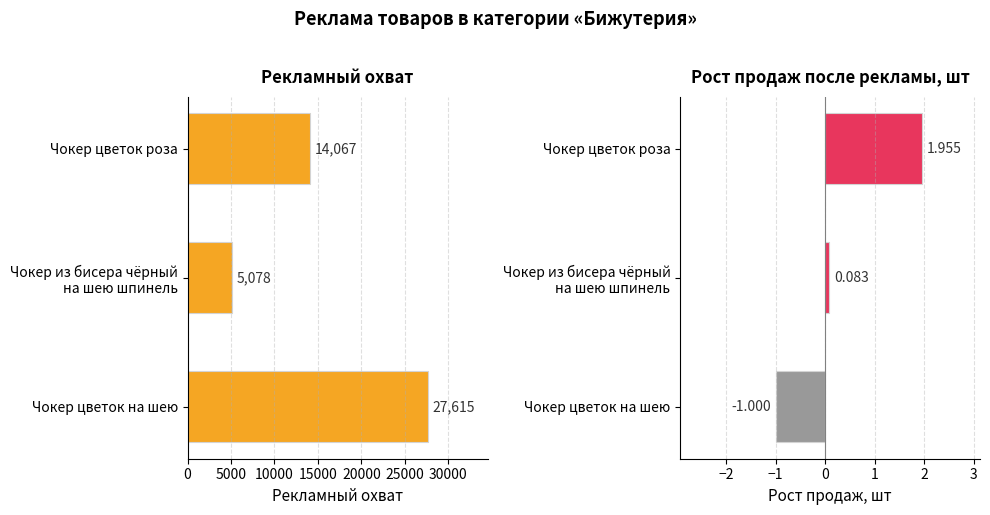

Are the bars horizontal?

Yes